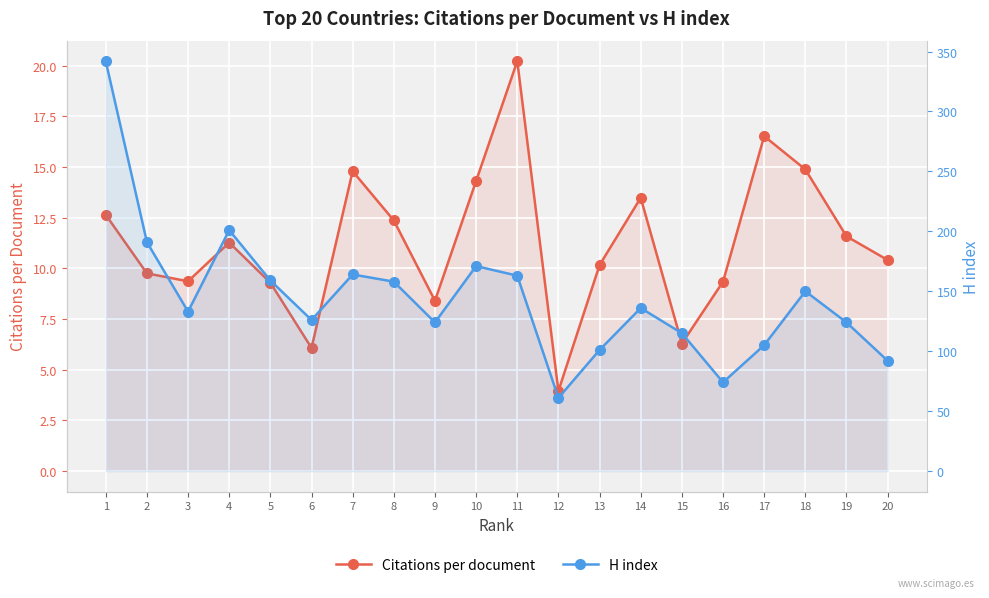

The value of H index at 8 is 158.0. True or false?

True